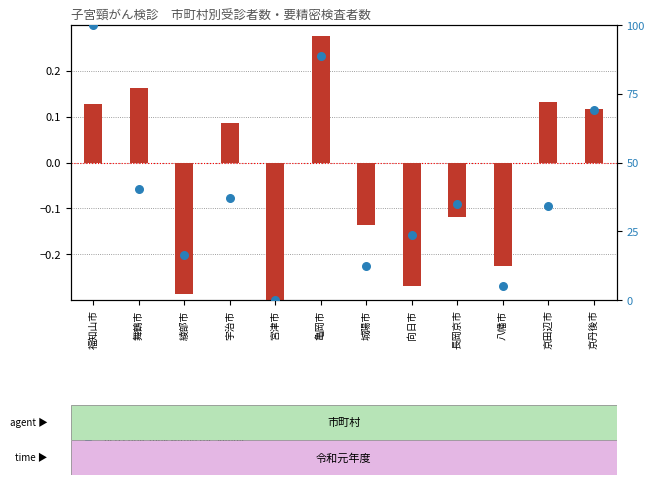

Is the value of percentile rank within the sample at 向日市 greater than the value of log10 ratio at 亀岡市?

Yes